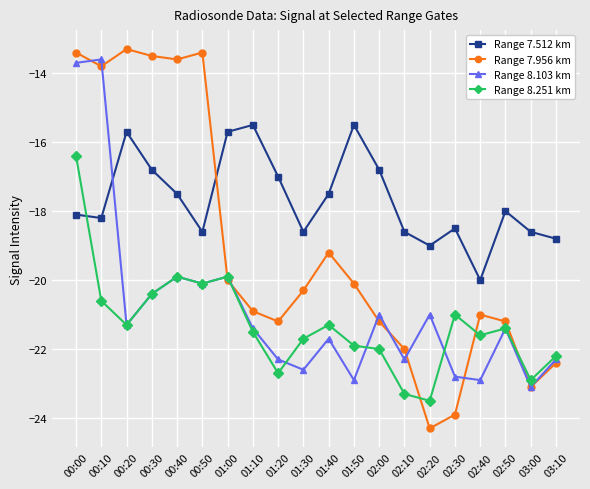

What value does the Range 8.251 km series have at 02:50?

-21.4